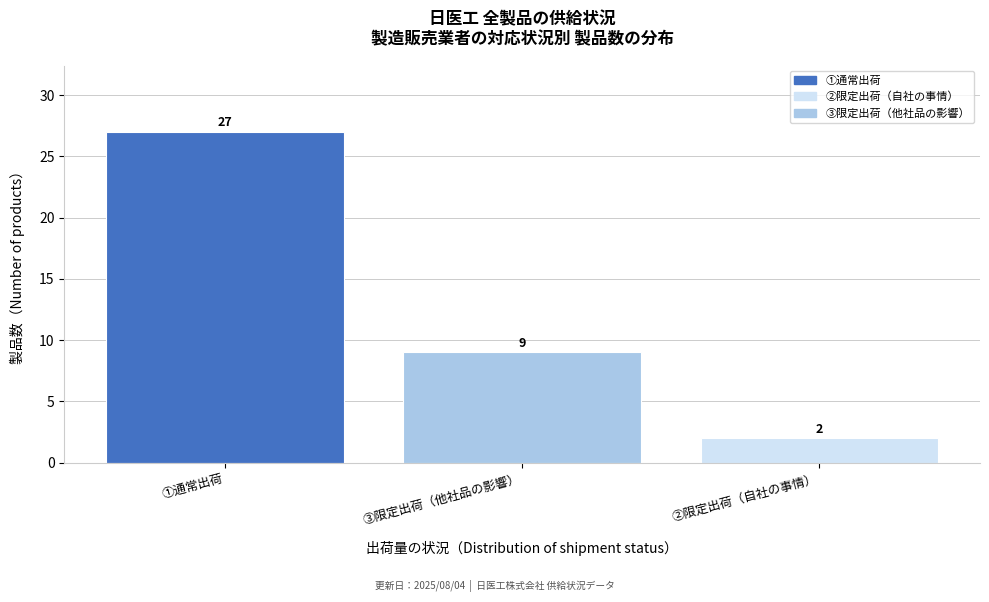

Reading left to right, list all the values displayed in this chart.

27	9	2